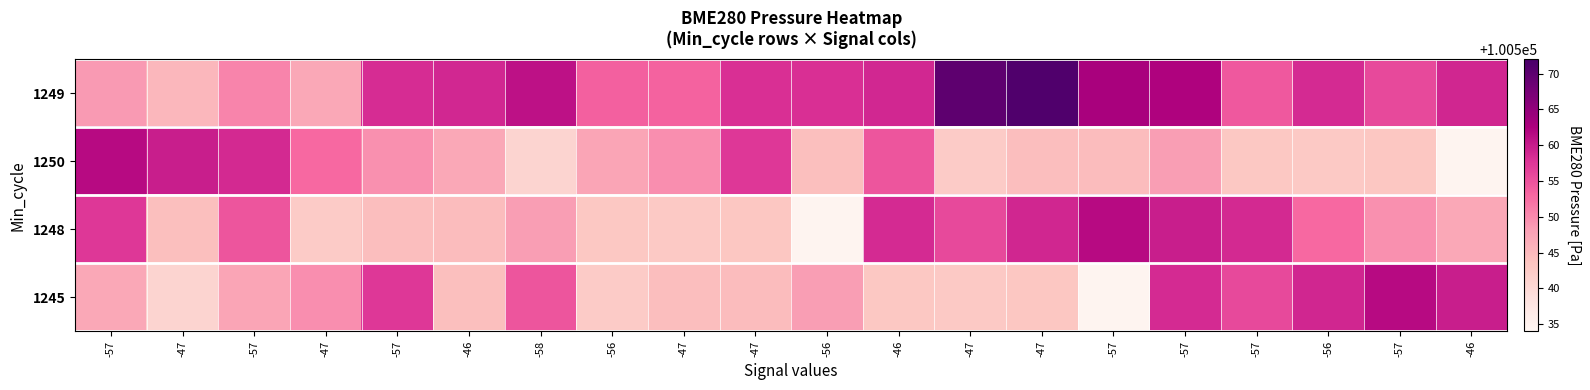

Reading left to right, transcribe all the data shown in this chart.

1249: -57=100548.6	-47=100545.3	-57=100550.5	-47=100547.1	-57=100558.5	-46=100558.9	-58=100560.9	-56=100553.7	-47=100553.6	-47=100558.1	-56=100558.1	-46=100558.9	-47=100569.9	-47=100571.2	-57=100562.9	-57=100562.3	-57=100554.4	-56=100558.6	-57=100555.7	-46=100558.9
1250: -57=100561.6	-47=100559.7	-57=100558.7	-47=100552.9	-57=100549.5	-46=100547.2	-58=100540.9	-56=100547.5	-47=100549.7	-47=100557.4	-56=100544.2	-46=100554.6	-47=100542.3	-47=100544.4	-57=100544.6	-57=100548.3	-57=100542.9	-56=100542.7	-57=100543.1	-46=100534.6
1248: -57=100557.4	-47=100544.2	-57=100554.6	-47=100542.3	-57=100544.4	-46=100544.6	-58=100548.3	-56=100542.9	-47=100542.7	-47=100543.1	-56=100534.6	-46=100558.6	-47=100555.7	-47=100558.9	-57=100561.6	-57=100559.7	-57=100558.7	-56=100552.9	-57=100549.5	-46=100547.2
1245: -57=100547.2	-47=100540.9	-57=100547.5	-47=100549.7	-57=100557.4	-46=100544.2	-58=100554.6	-56=100542.3	-47=100544.4	-47=100544.6	-56=100548.3	-46=100542.9	-47=100542.7	-47=100543.1	-57=100534.6	-57=100558.6	-57=100555.7	-56=100558.9	-57=100561.6	-46=100559.7